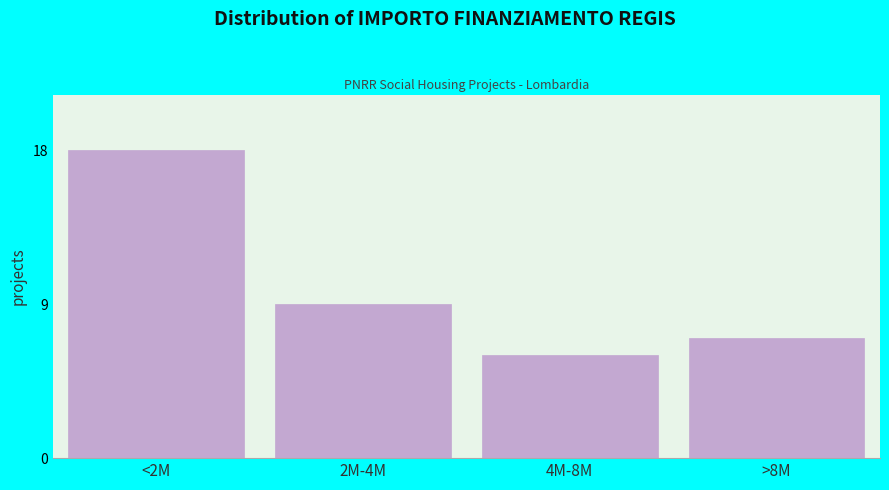

Reading left to right, extract all data points from this chart.

18	9	6	7